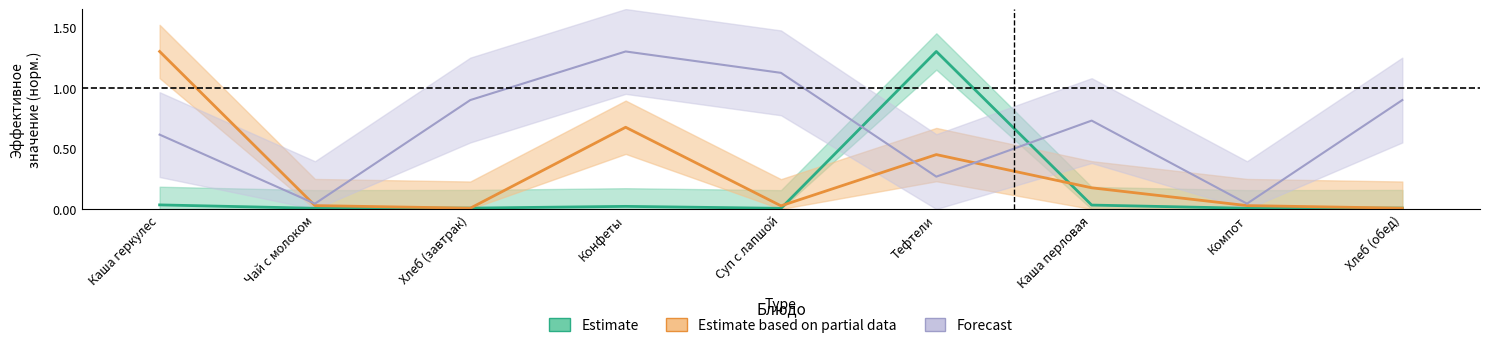

Reading right to left, transcribe all the data shown in this chart.

Estimate: Хлеб (обед)=0.0	Компот=0.0	Каша перловая=0.0	Тефтели=1.3	Суп с лапшой=0.0	Конфеты=0.0	Хлеб (завтрак)=0.0	Чай с молоком=0.0	Каша геркулес=0.0
Estimate based on partial data: Хлеб (обед)=0.0	Компот=0.0	Каша перловая=0.2	Тефтели=0.4	Суп с лапшой=0.0	Конфеты=0.7	Хлеб (завтрак)=0.0	Чай с молоком=0.0	Каша геркулес=1.3
Forecast: Хлеб (обед)=0.9	Компот=0.0	Каша перловая=0.7	Тефтели=0.3	Суп с лапшой=1.1	Конфеты=1.3	Хлеб (завтрак)=0.9	Чай с молоком=0.0	Каша геркулес=0.6